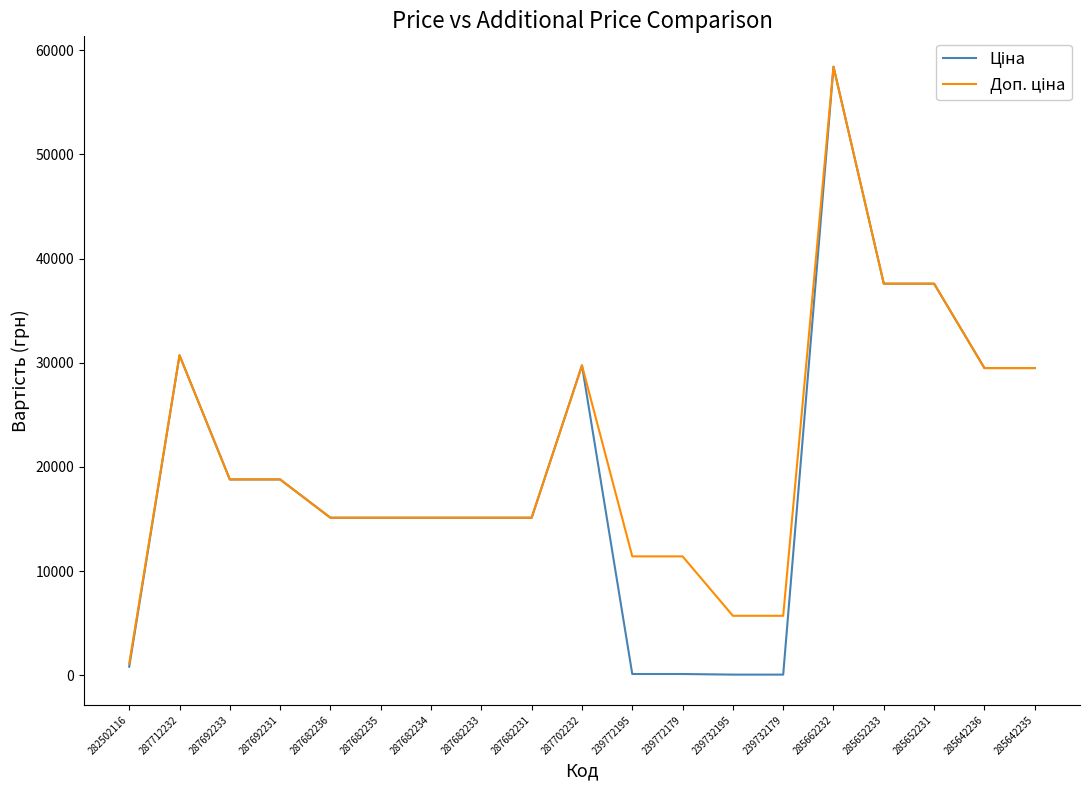

At which category is the sum across all series the highest?

285662232